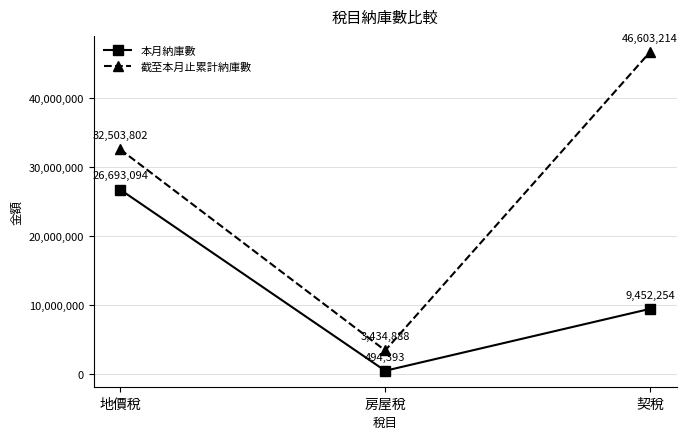

The value of 截至本月止累計納庫數 at 房屋稅 is 3434888. True or false?

True